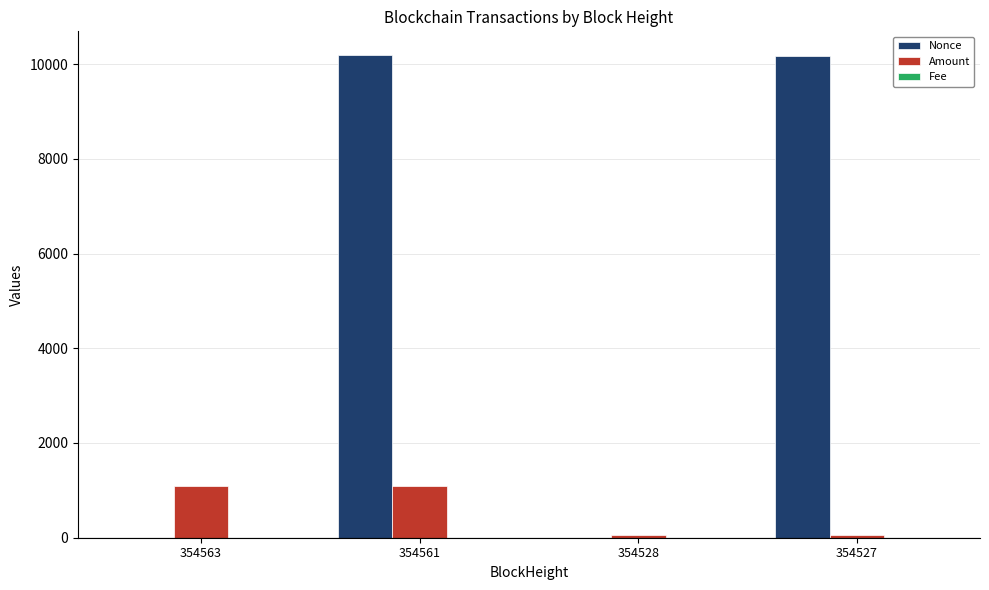

Which series has the largest total across all categories?

Nonce